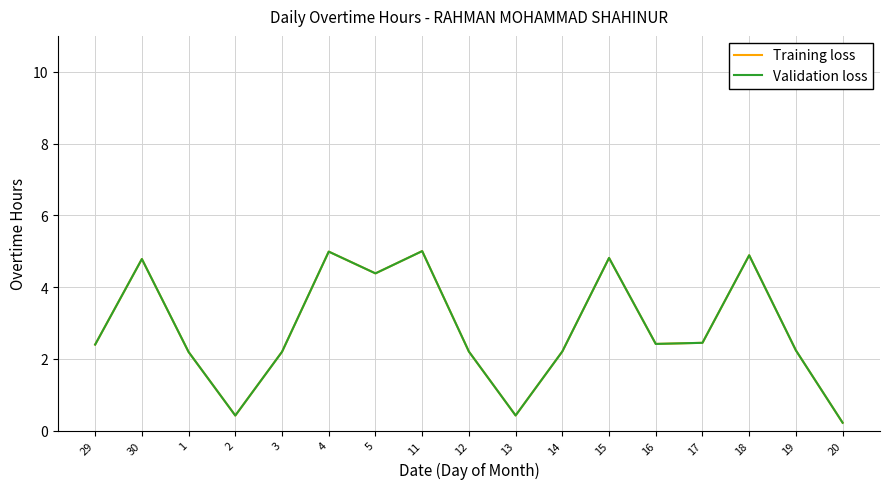

Does the chart have visible grid lines?

Yes